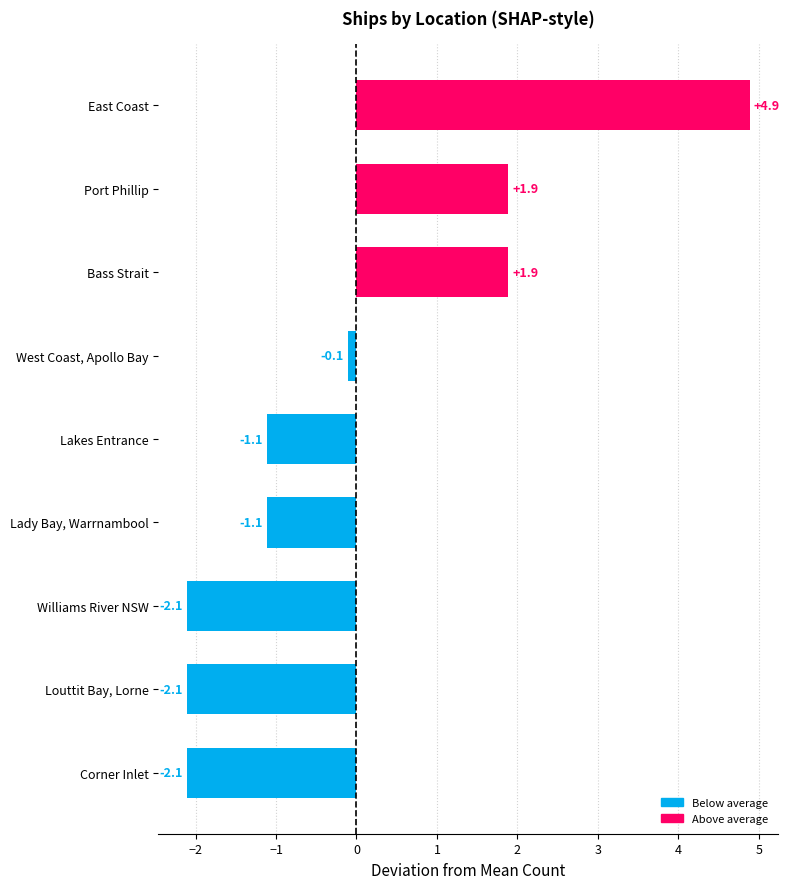

What is the change in value from West Coast, Apollo Bay to East Coast?

+5.0